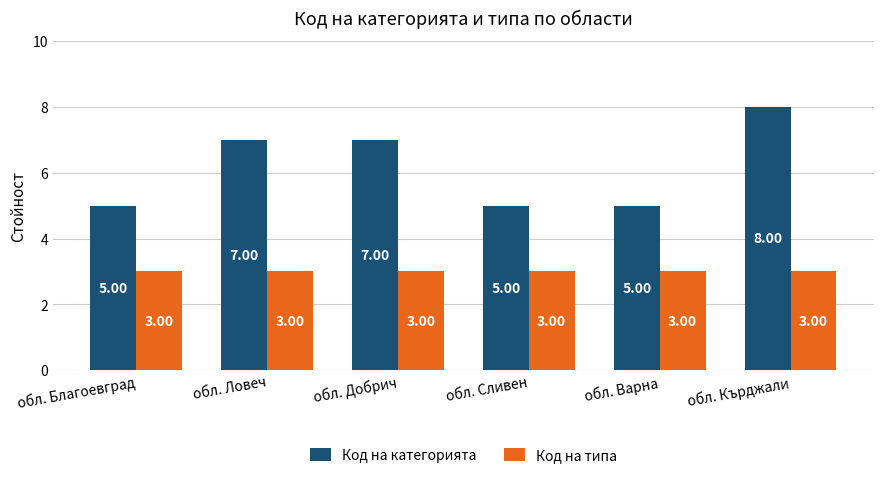

Are the bars horizontal?

No